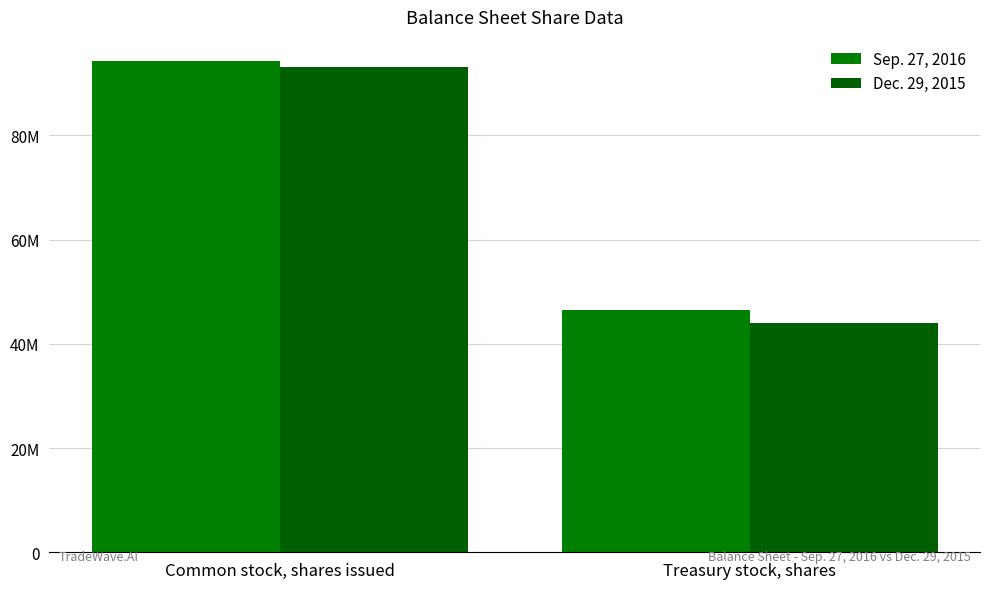

What is the average value of the Sep. 27, 2016 series?

70306922